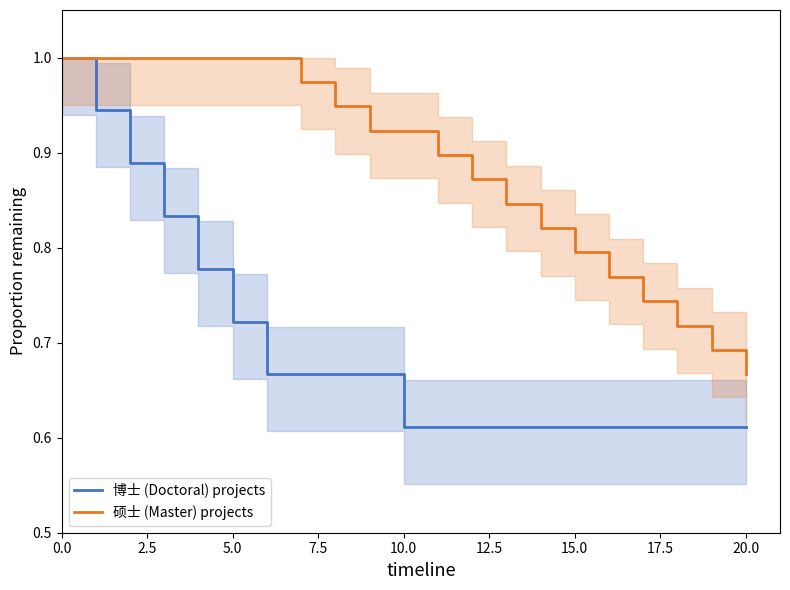

The value of 博士 (Doctoral) projects at 5.0 is 1.1. True or false?

False